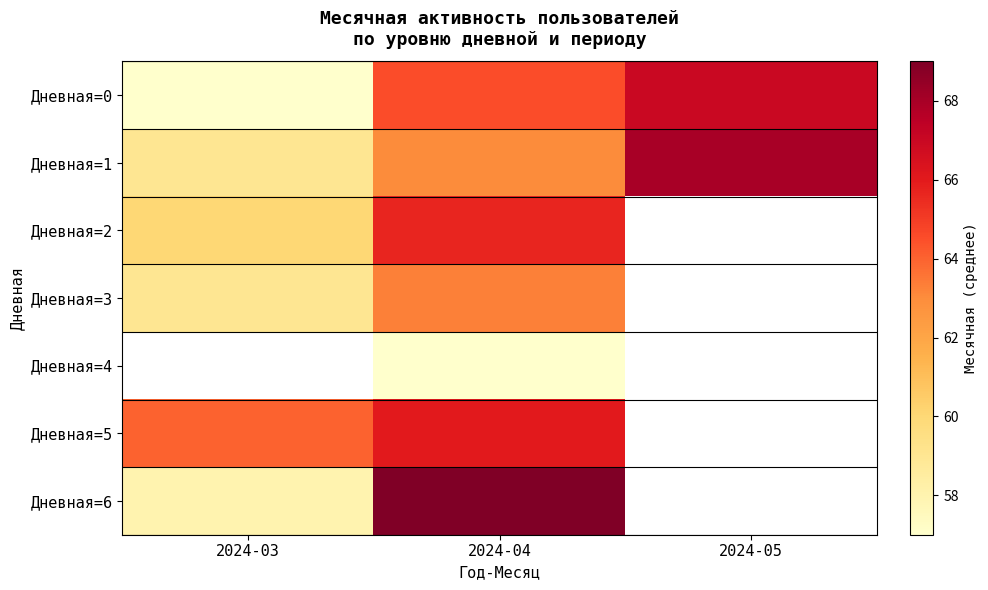

Where does the Дневная=0 series first go above 64?

2024-04